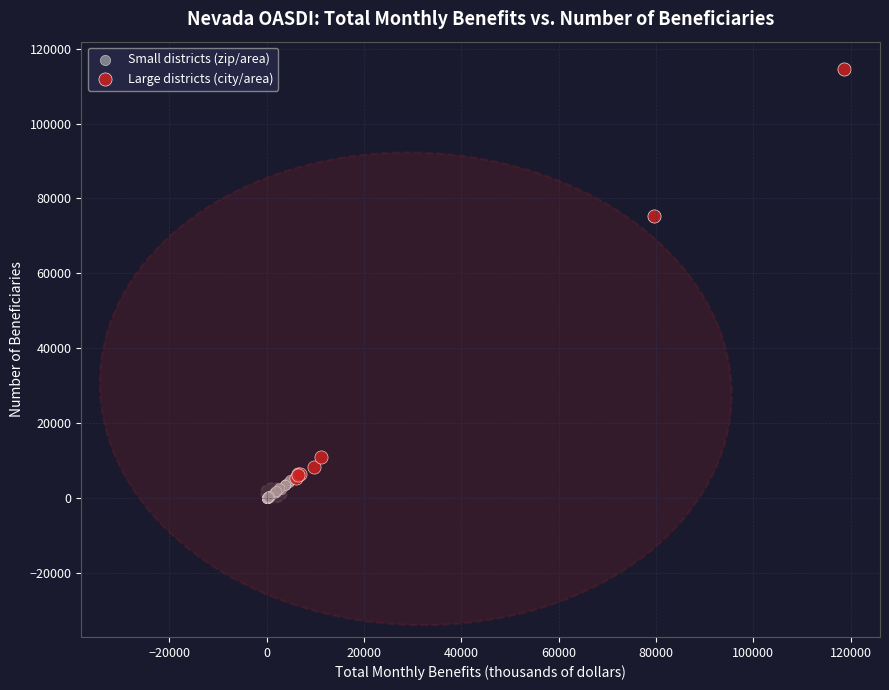

Which series has the largest Y range (max minus min)?

Large districts (city/area)